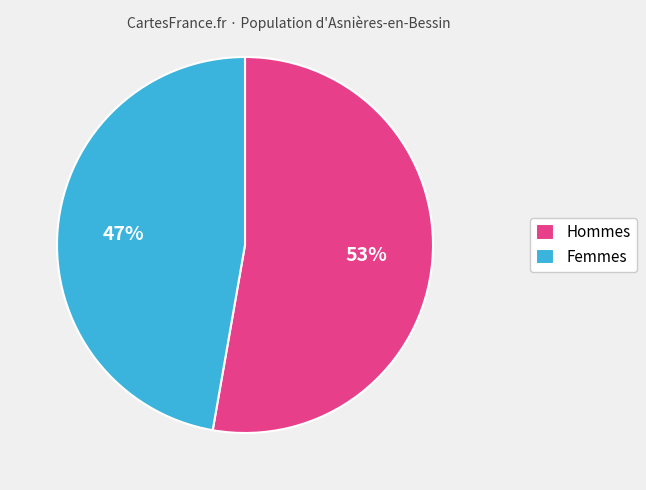

How many segments does this pie chart have?

2